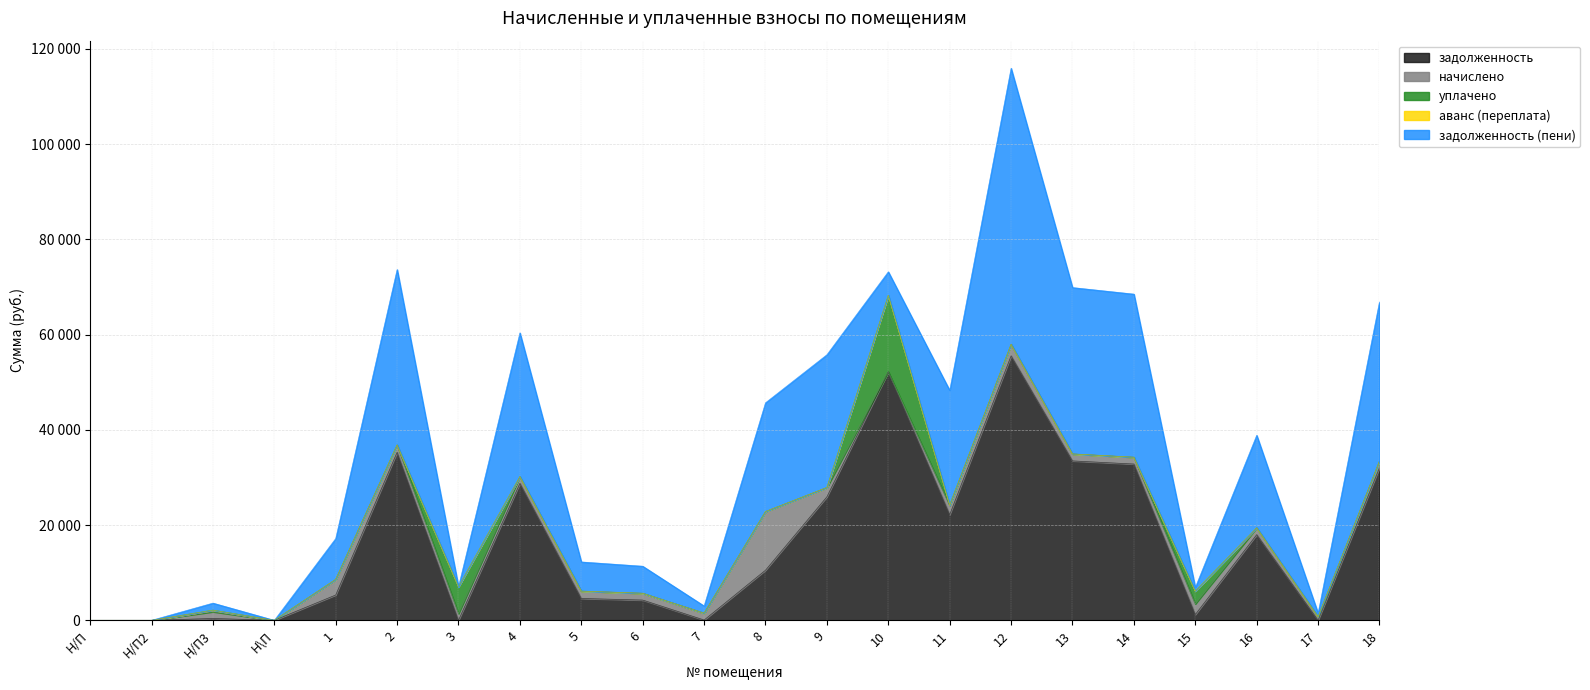

The value of задолженность (пени) at 17 is 743.0. True or false?

True